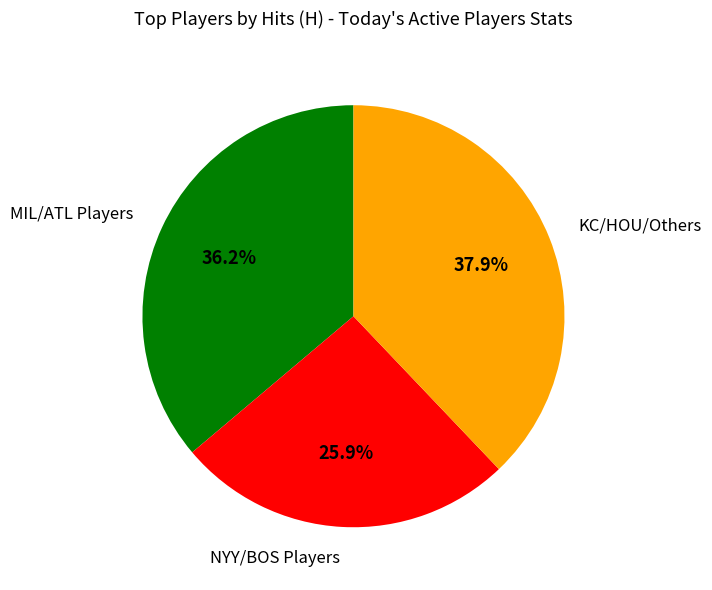

Is there any slice that represents more than half of the pie?

No